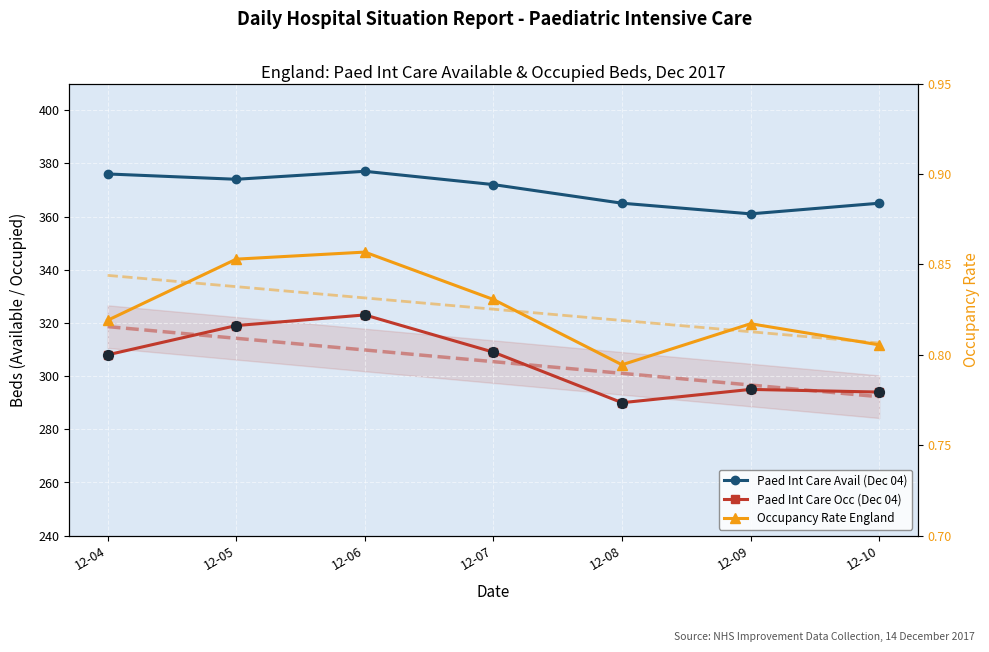

At which category is the sum across all series the highest?

12-06